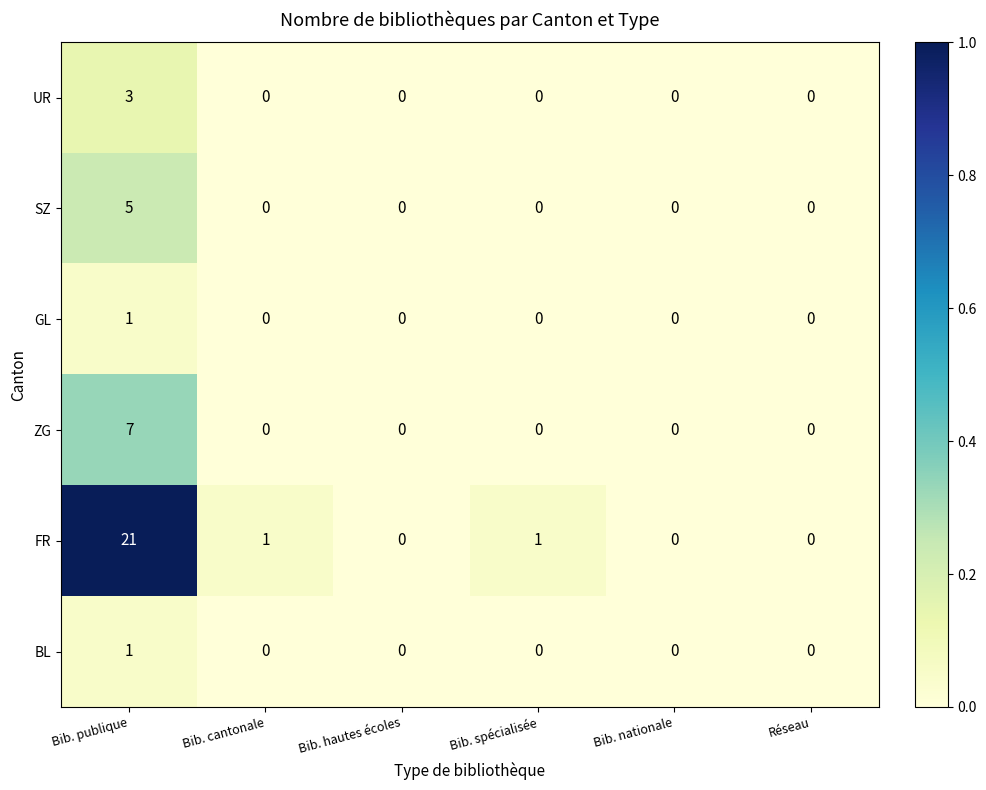

Is the value of SZ at Bib. publique greater than the value of GL at Réseau?

Yes